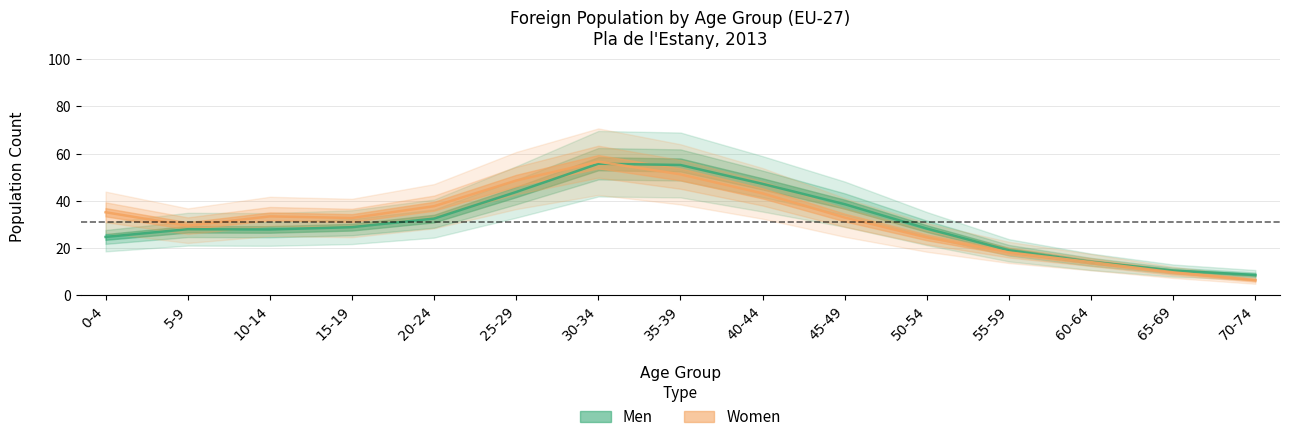

Is it true that the value at 60-64 is 3.2?

False